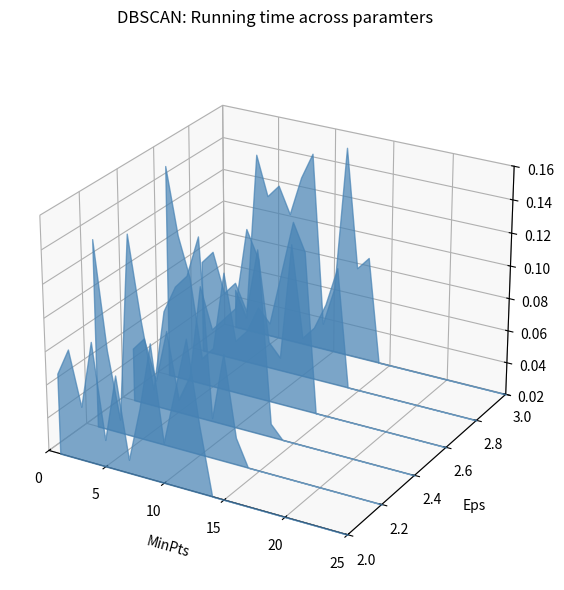

The value of Partie 4 at 17 is -0.1. True or false?

False